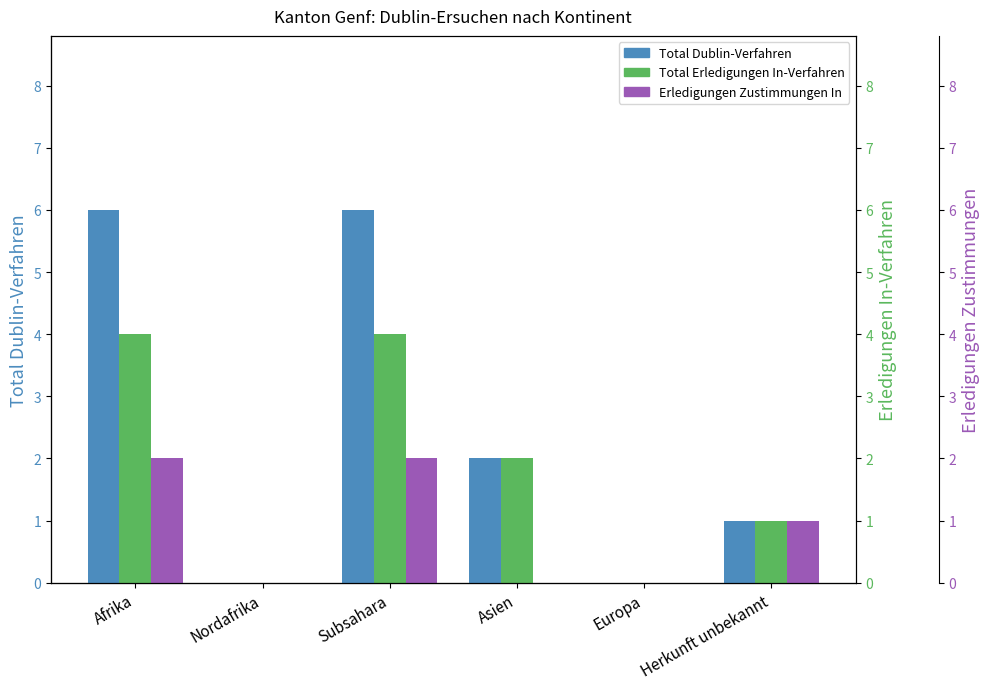

The value of Total Dublin-Verfahren at Afrika is 6. True or false?

True